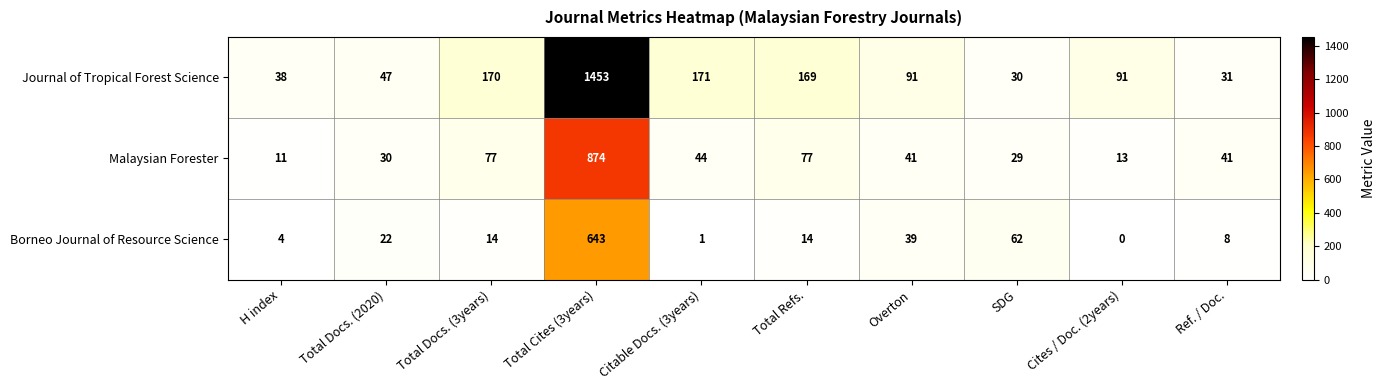

At which label does Journal of Tropical Forest Science first exceed 91?

Total Docs. (3years)